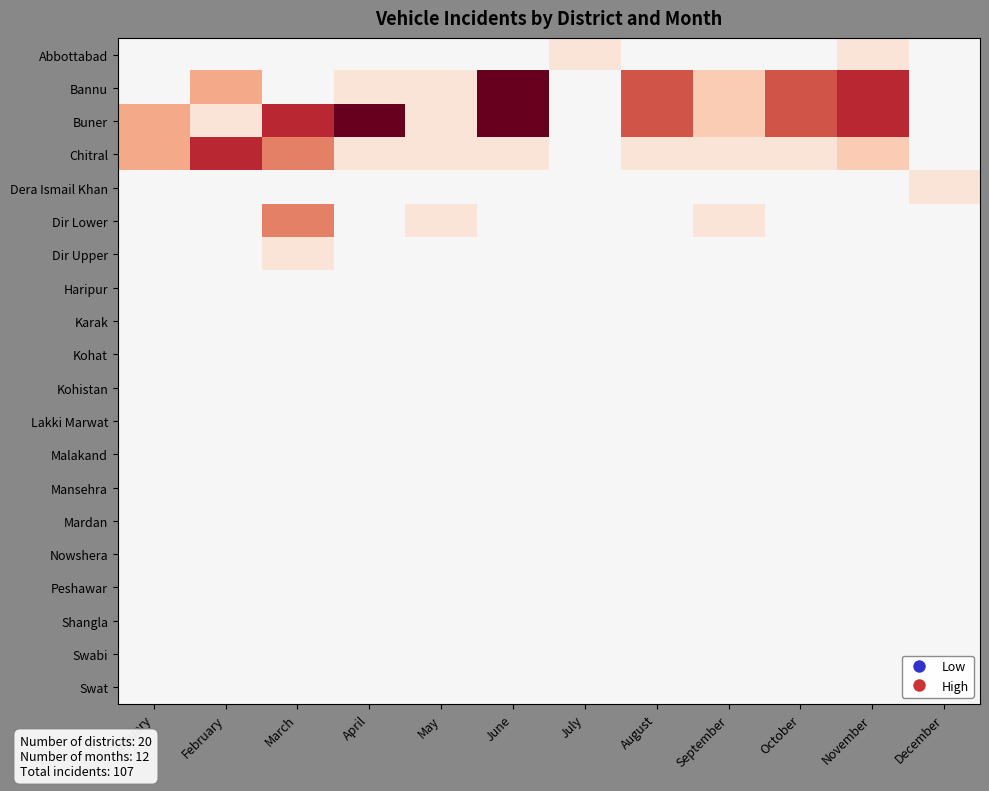

At how many categories does at least one series exceed 1?

9